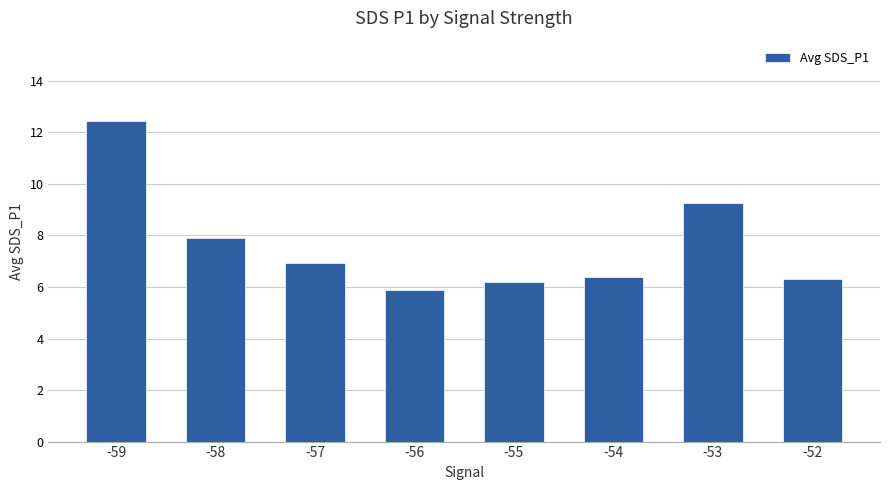

At which category does the chart reach its minimum across all series?

-56